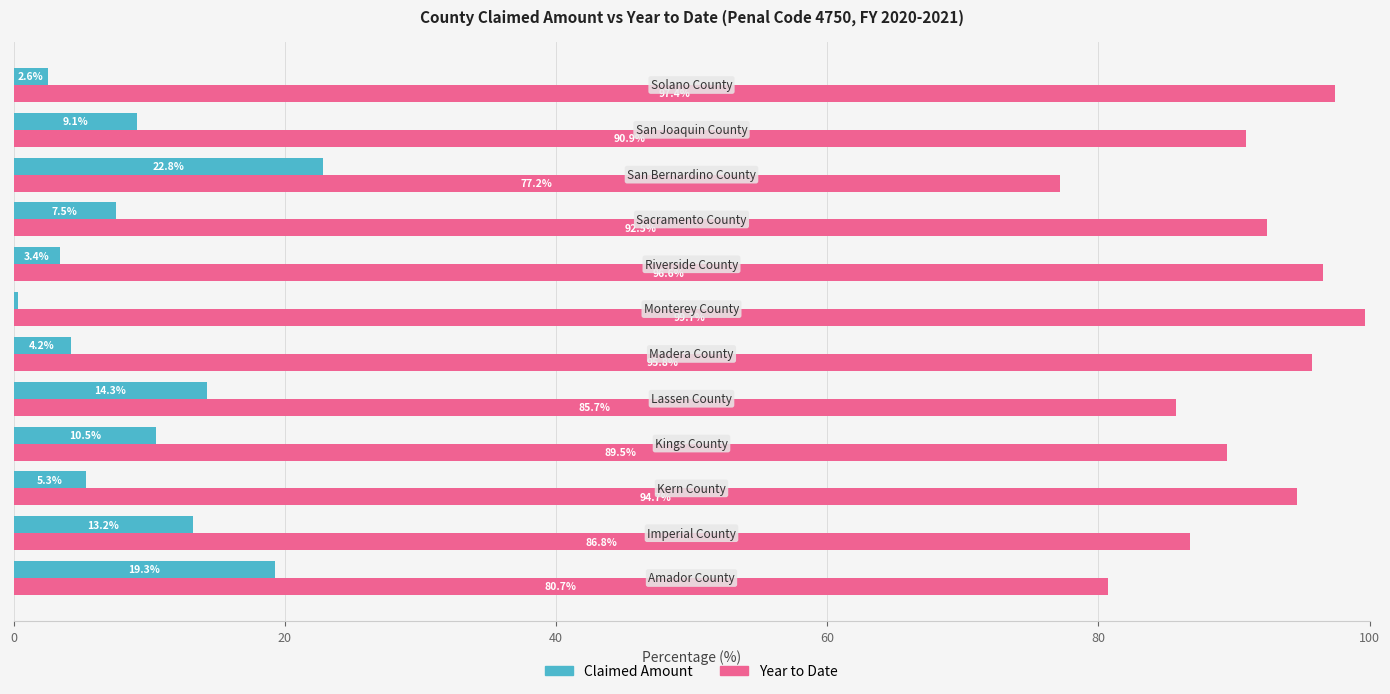

How many data points does each series have?

12